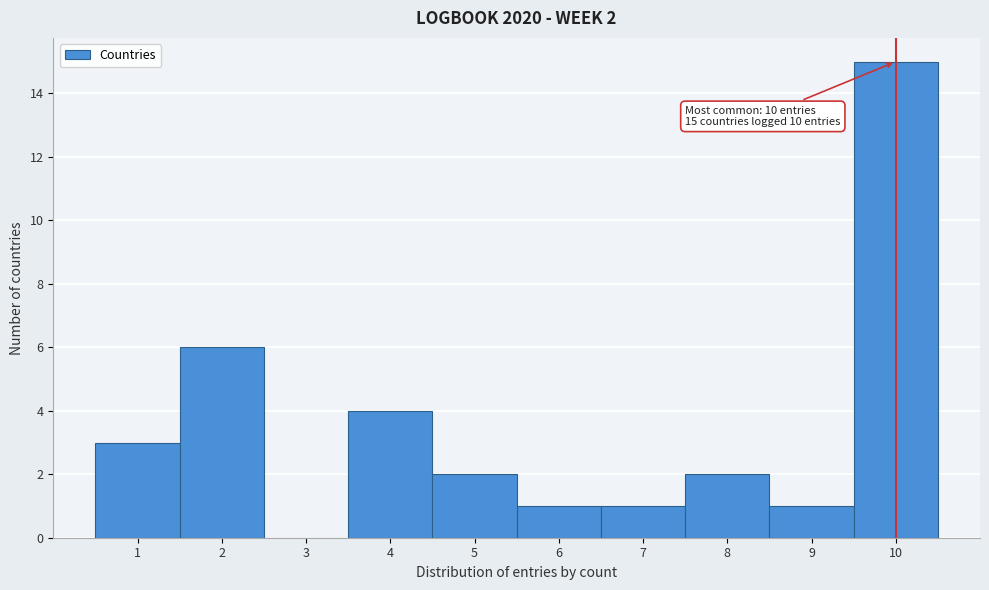

Over which range of the x-axis is the bar tallest?

9.5 to 10.5